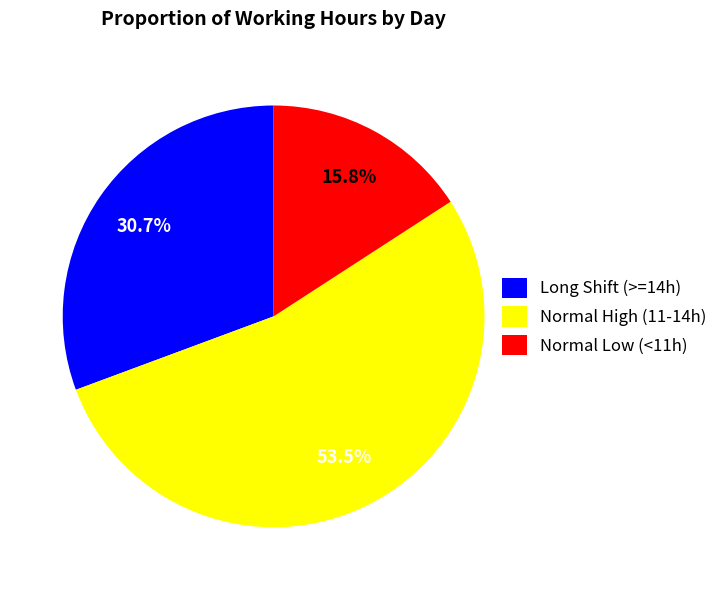

To the nearest percent, what is the difference between the largest and smallest slice percentages?

38%